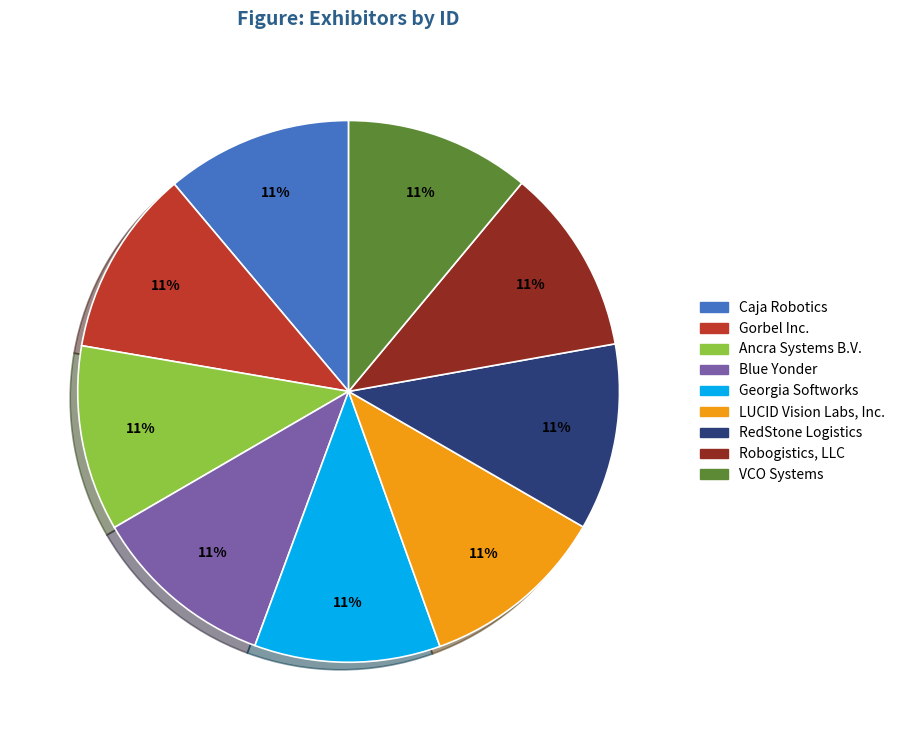

How many segments does this pie chart have?

9